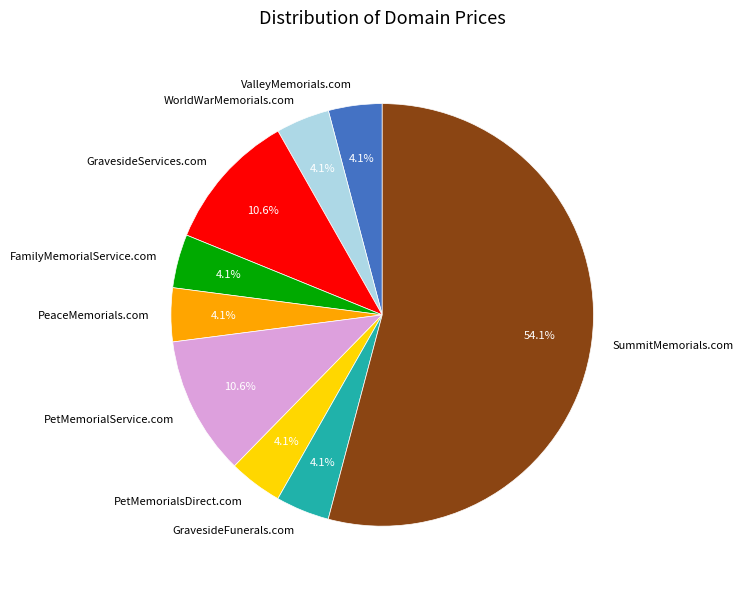

What is the total percentage of FamilyMemorialService.com and PeaceMemorials.com?

8.2%